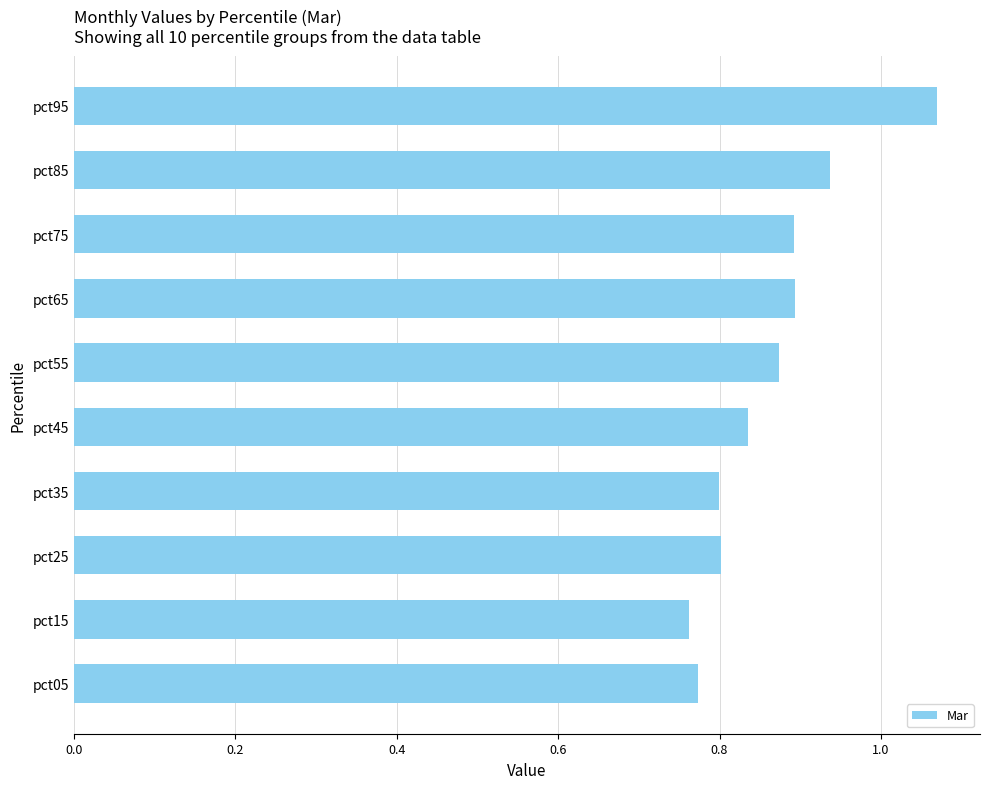

The value at pct55 is 0.2. True or false?

False